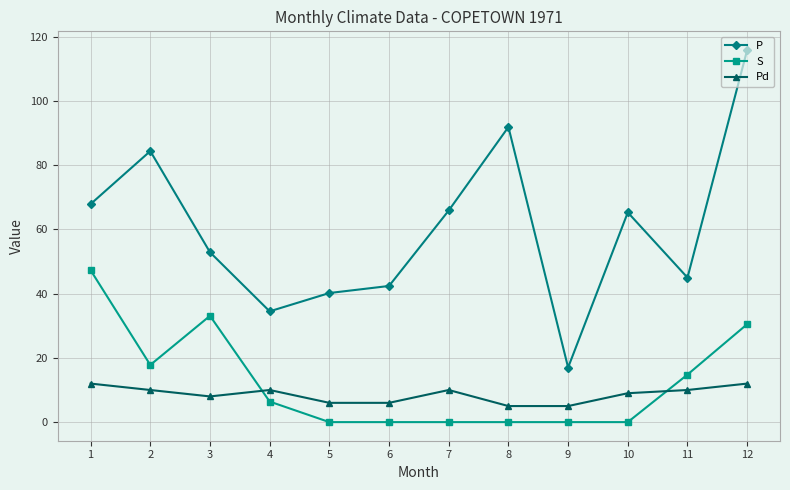

Which label corresponds to the largest value in the chart?

12